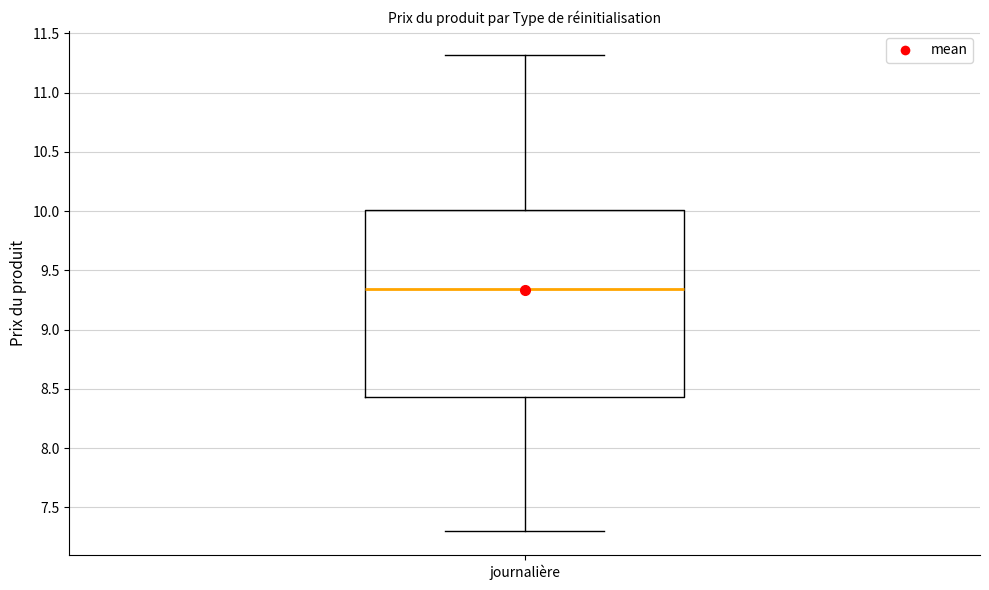

Transcribe this box plot: give where the median line is, the range the box spans, and where the two whiskers end, as read against the y-axis. The values are not printed on the chart, so give them approximately, as read against the axis.

median 9.35, box 8.45 to 10.00, whiskers 7.30 to 11.30